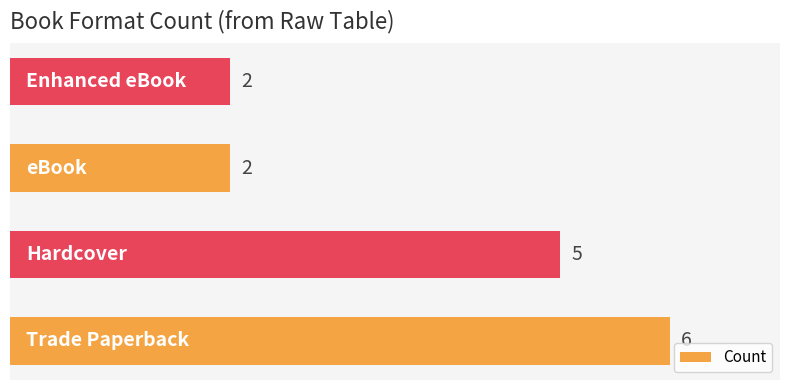

What is the difference between the second highest and minimum values?

3